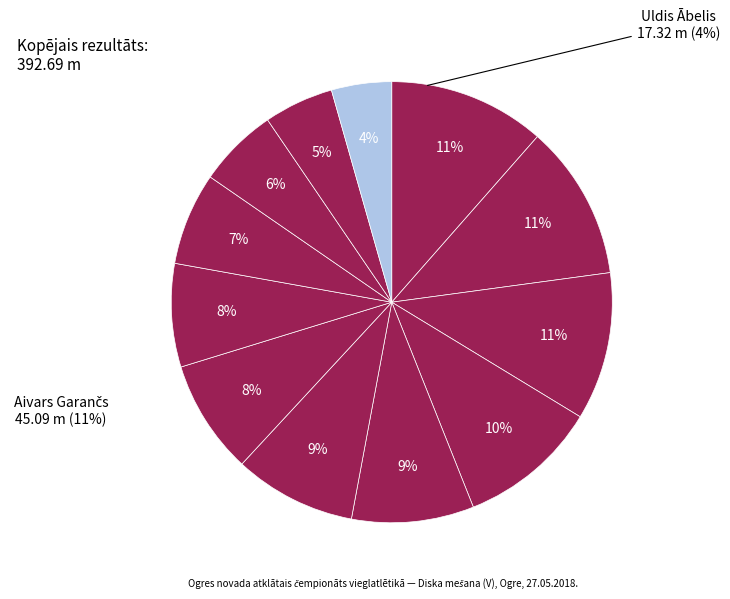

Is Jānis Vanuška the majority of the pie?

No